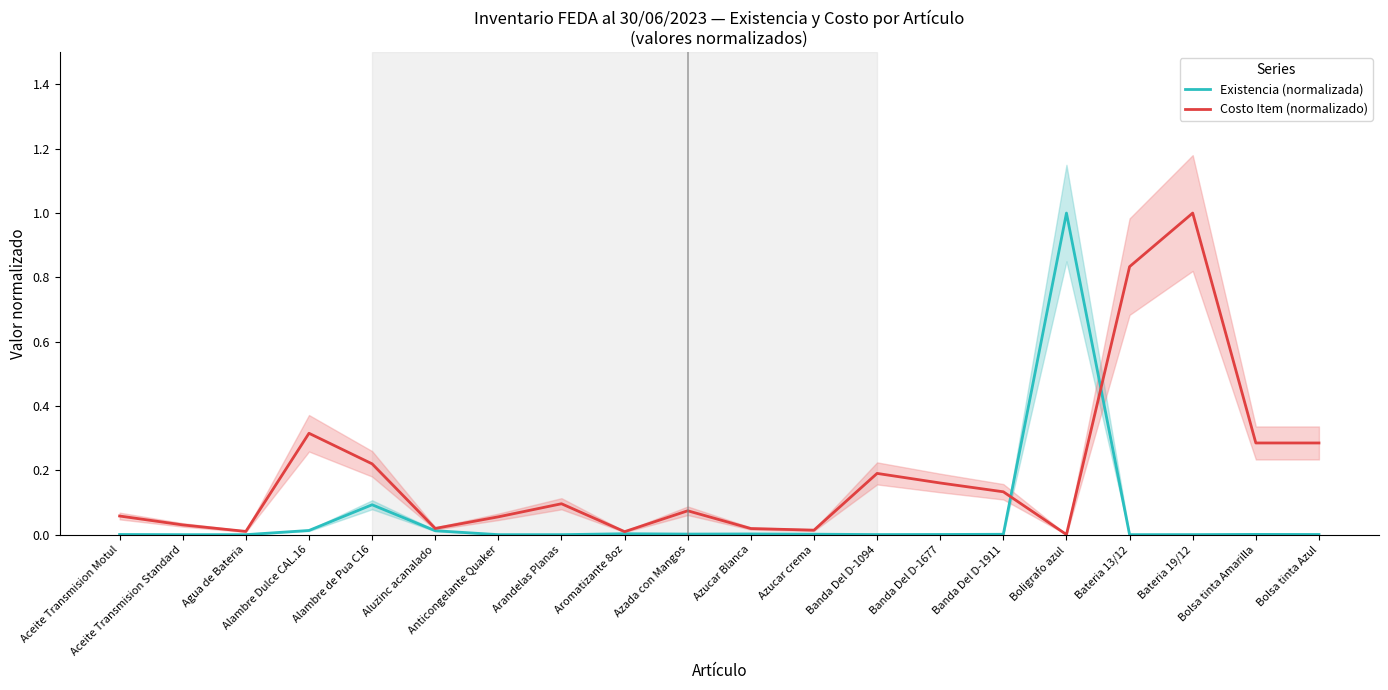

What is the maximum value shown in the chart?

1.0